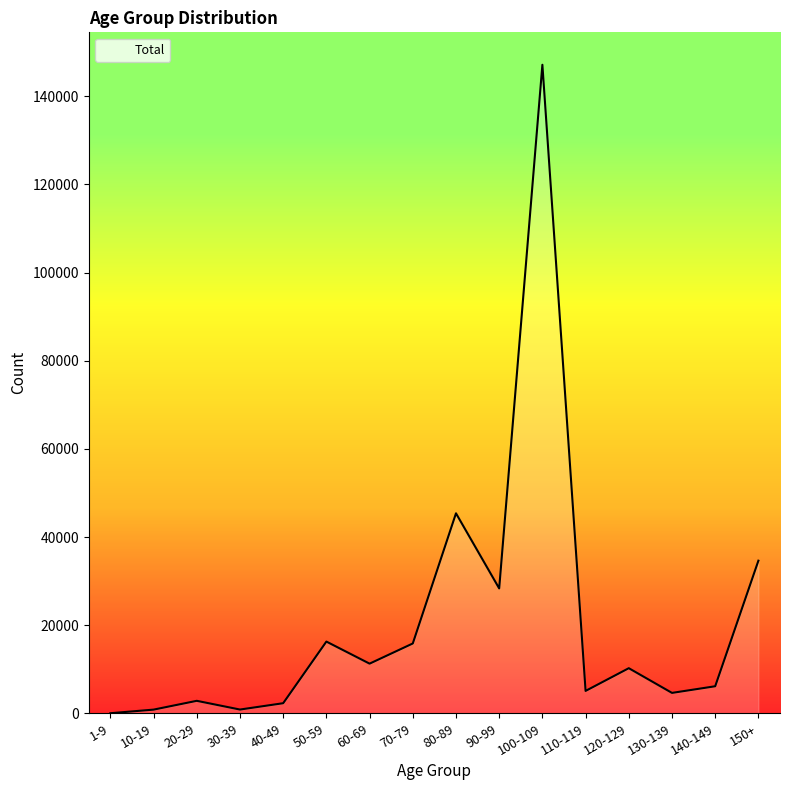

Does the chart display data point markers on the line(s)?

No